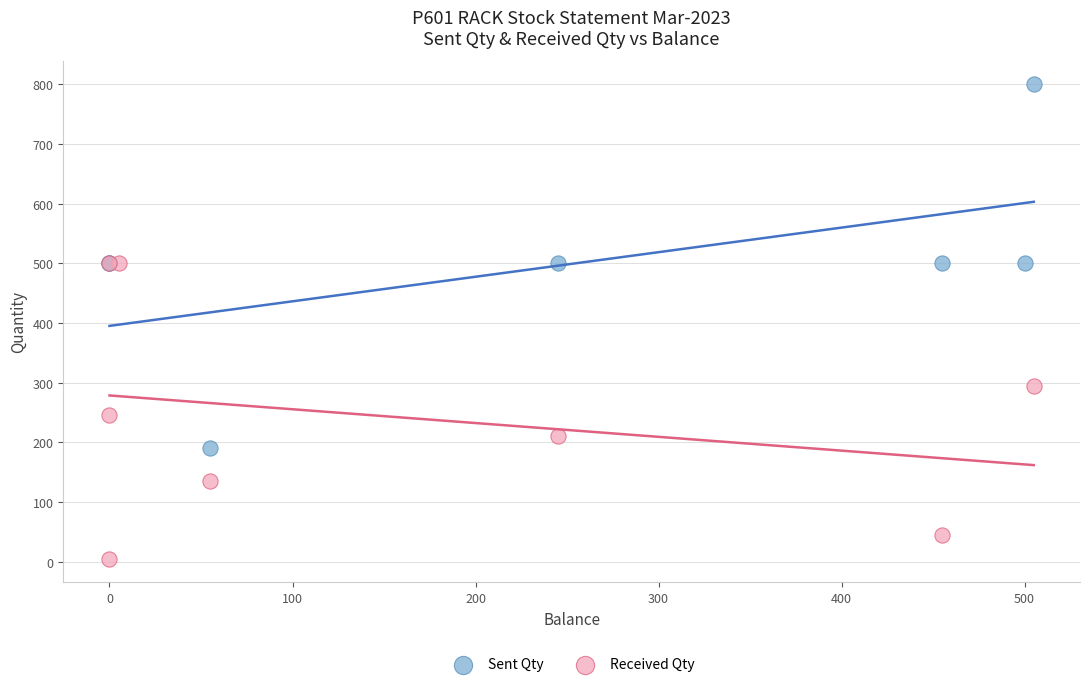

Which series reaches the maximum Y coordinate?

Sent Qty